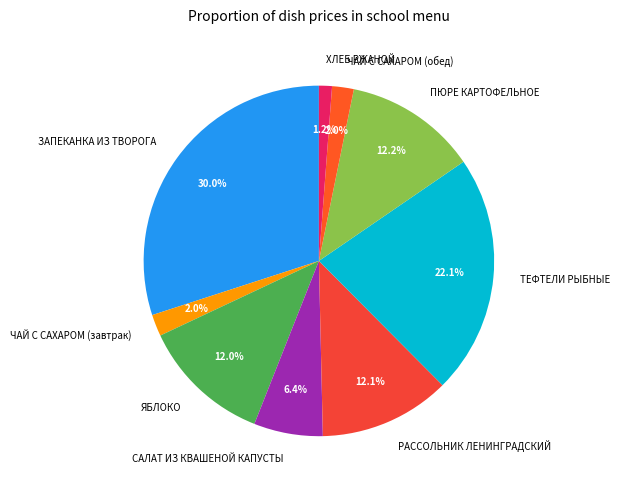

To the nearest percent, what is the average slice percentage?

11%